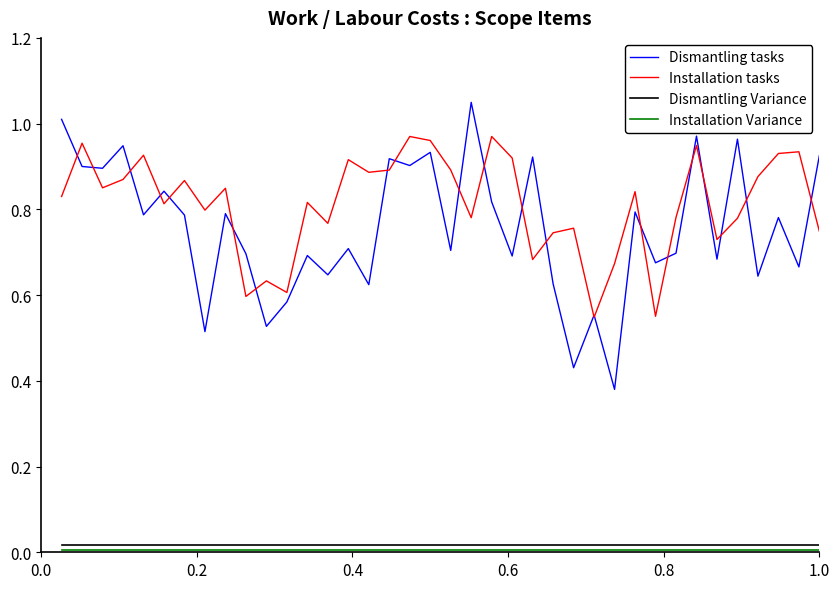

True or false: Dismantling Variance and Installation tasks cross at least once.

False